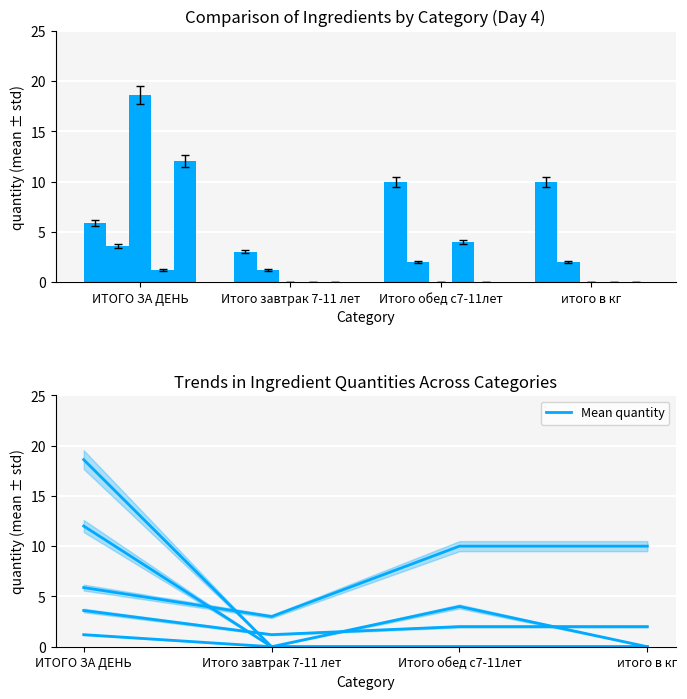

How many data points in тамтат-пюпе are less than 1?

2